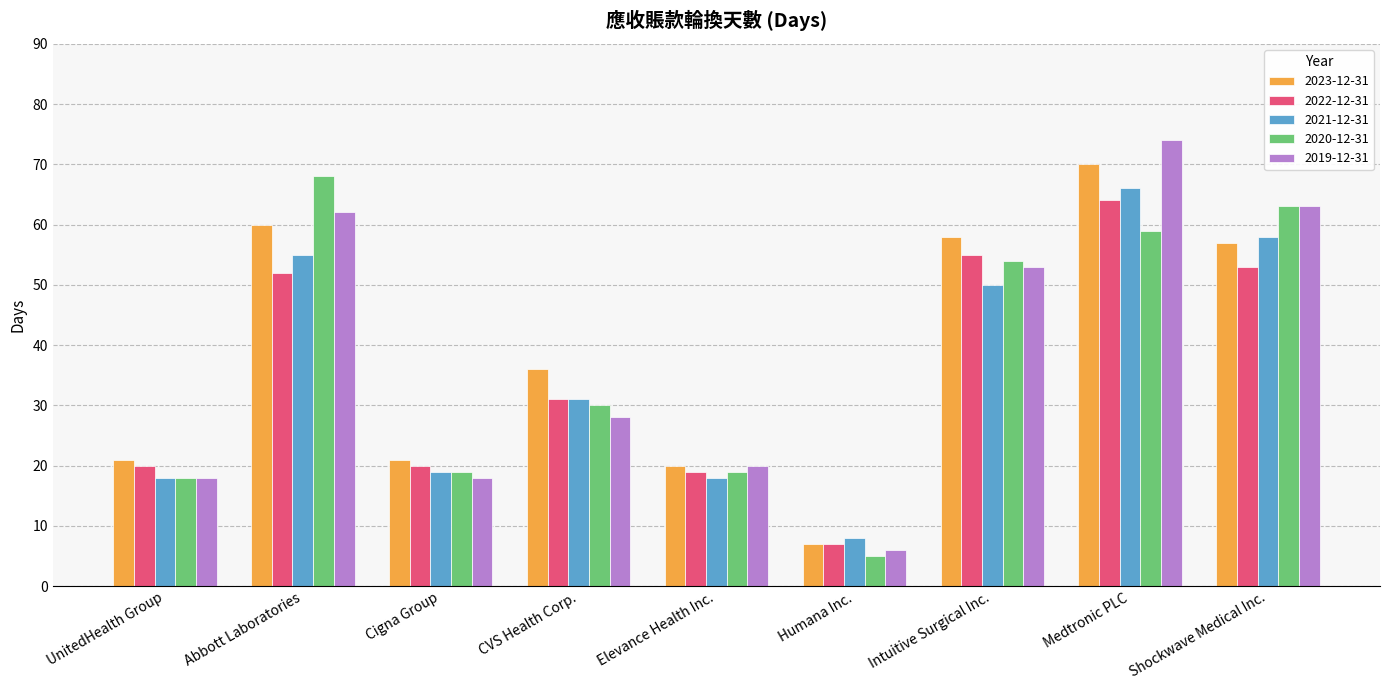

Rank the series by their maximum value, from highest to lowest.

2019-12-31, 2023-12-31, 2020-12-31, 2021-12-31, 2022-12-31